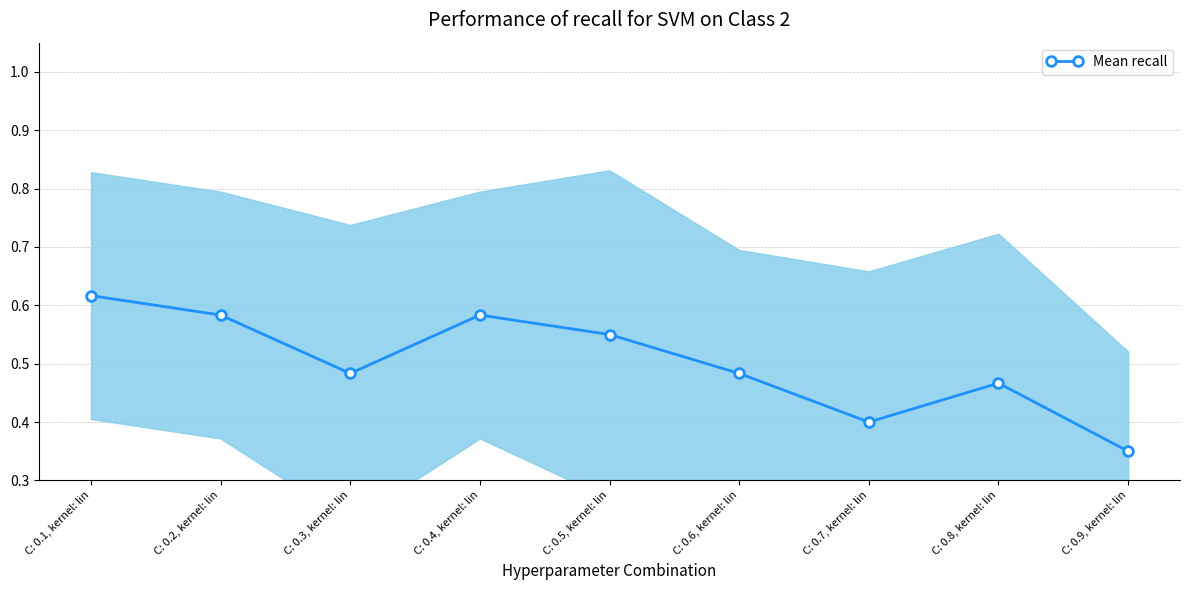

Reading left to right, what are all the values shown in this chart?

C: 0.1, kernel: lin=0.6	C: 0.2, kernel: lin=0.6	C: 0.3, kernel: lin=0.5	C: 0.4, kernel: lin=0.6	C: 0.5, kernel: lin=0.6	C: 0.6, kernel: lin=0.5	C: 0.7, kernel: lin=0.4	C: 0.8, kernel: lin=0.5	C: 0.9, kernel: lin=0.3